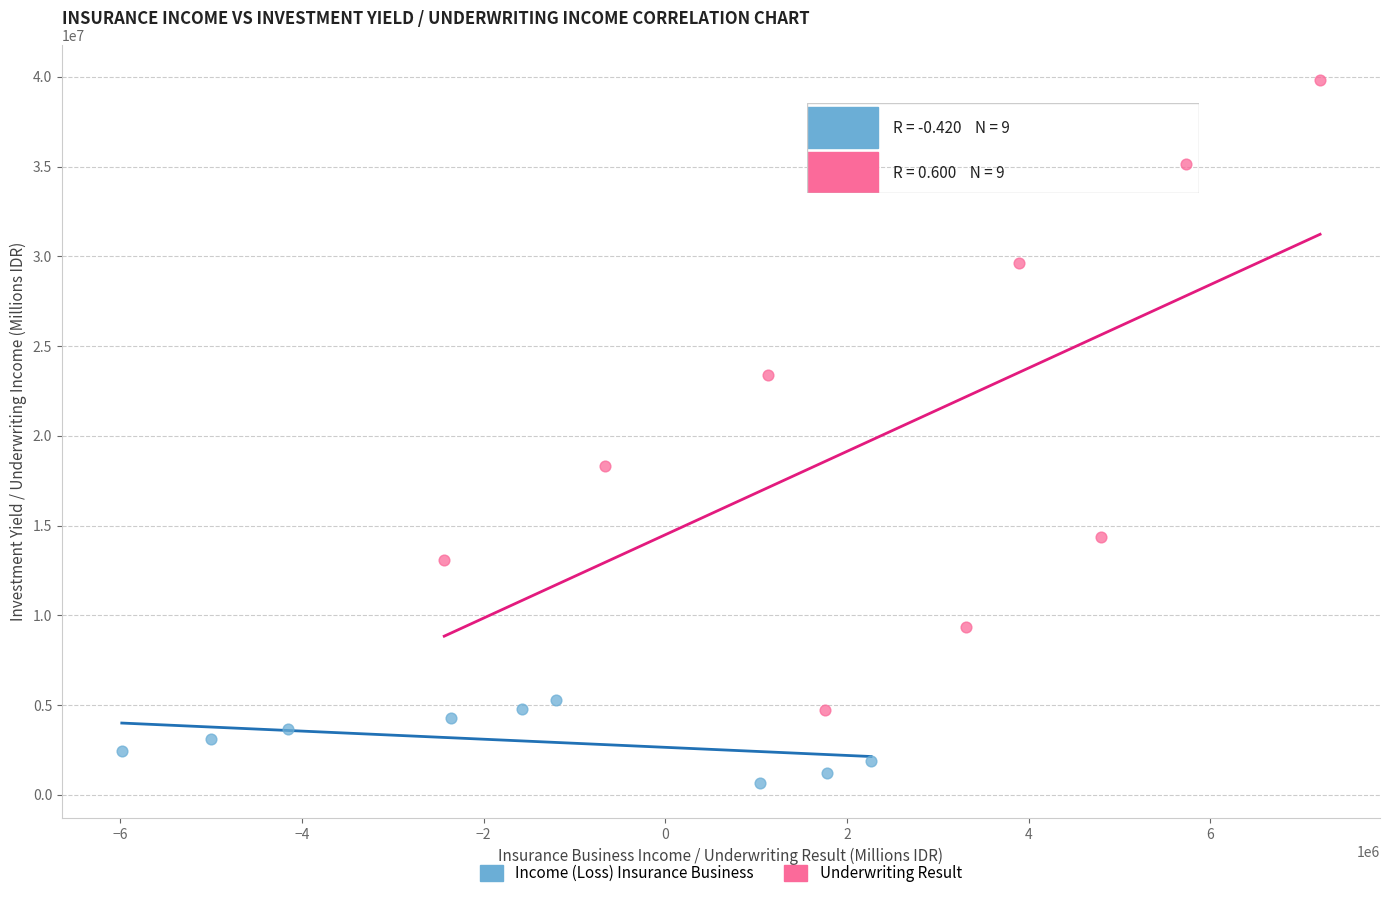

Which series has the widest spread of Y values?

Underwriting Result